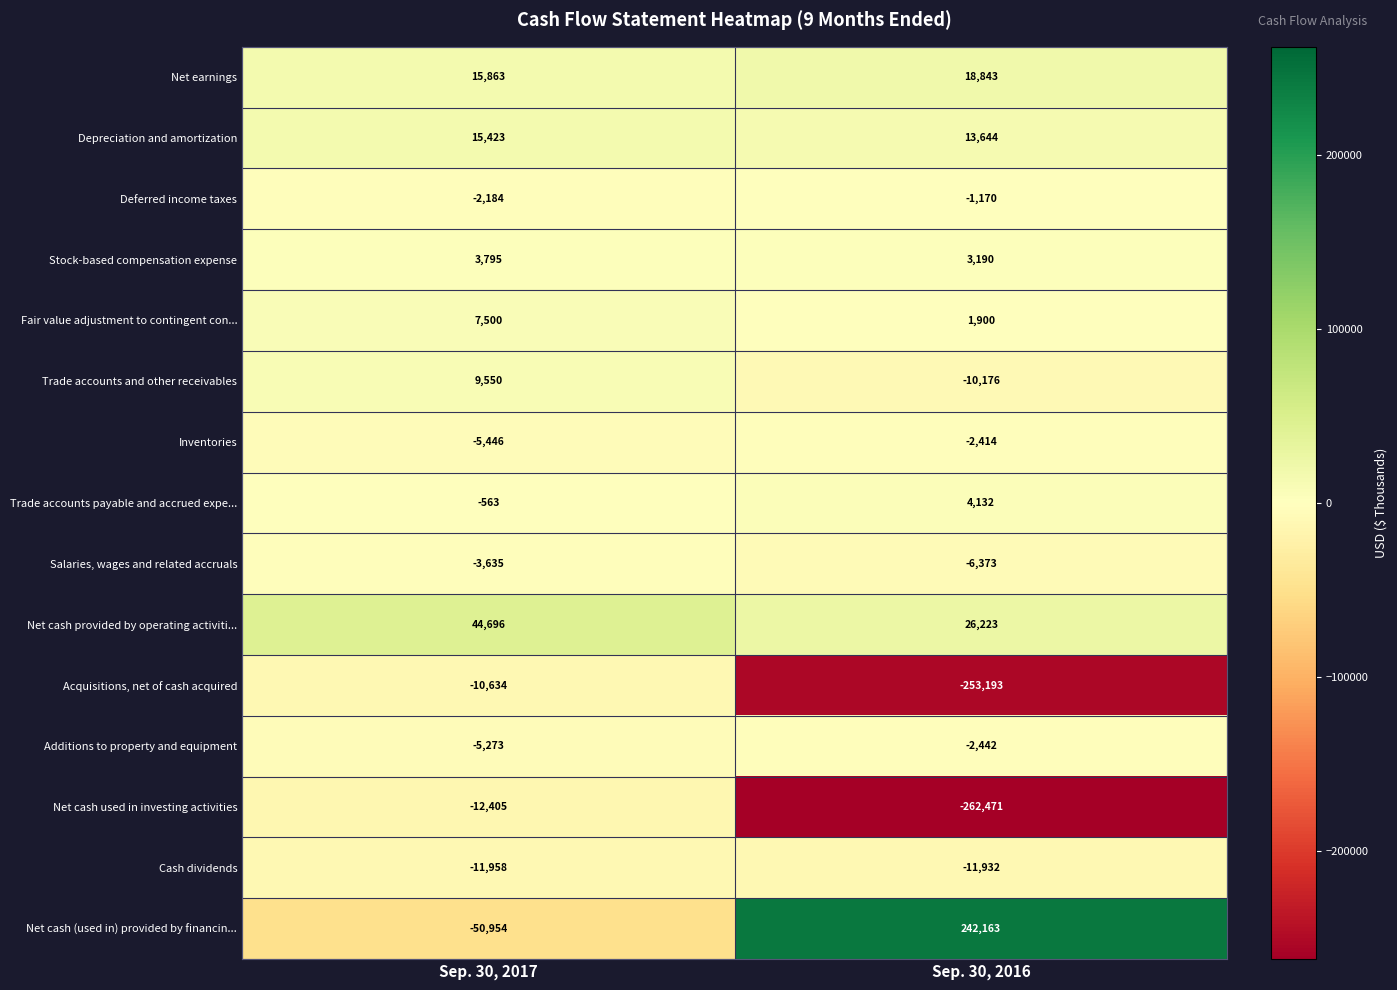

Which series changed the most between Sep. 30, 2017 and Sep. 30, 2016?

Net cash (used in) provided by financin...